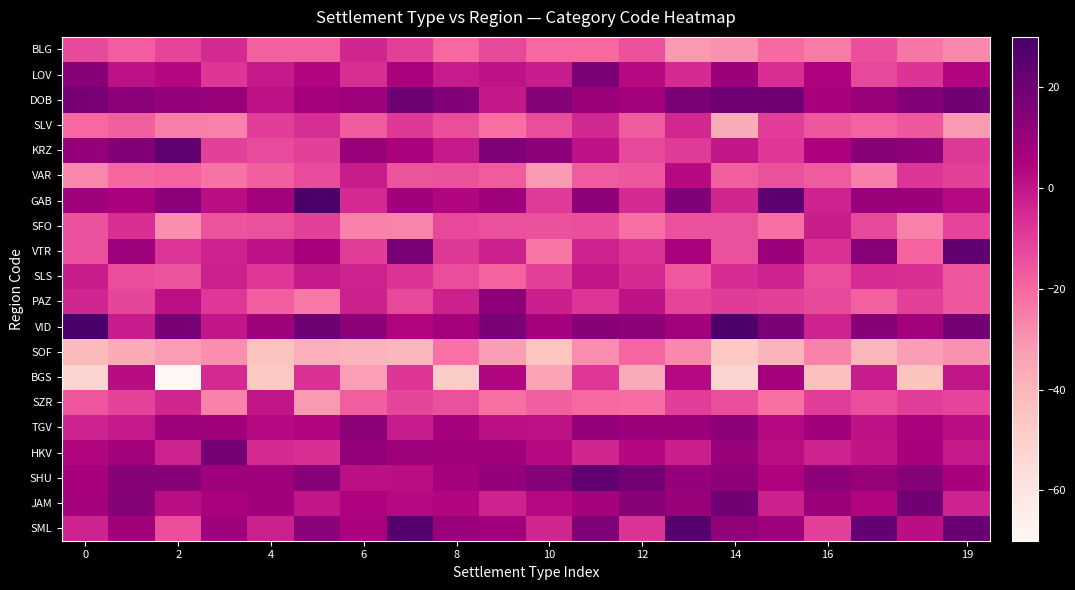

Count the number of data series in this chart.

20